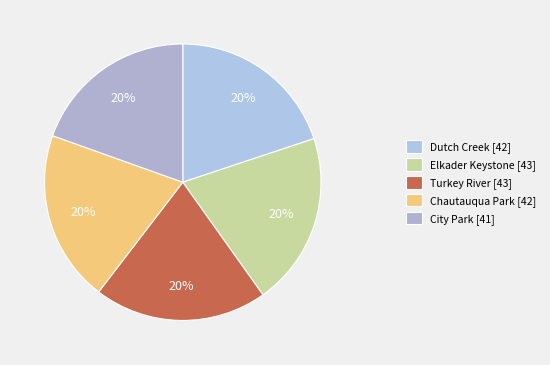

To the nearest percent, what is the combined percentage of Turkey River and City Park?

40%